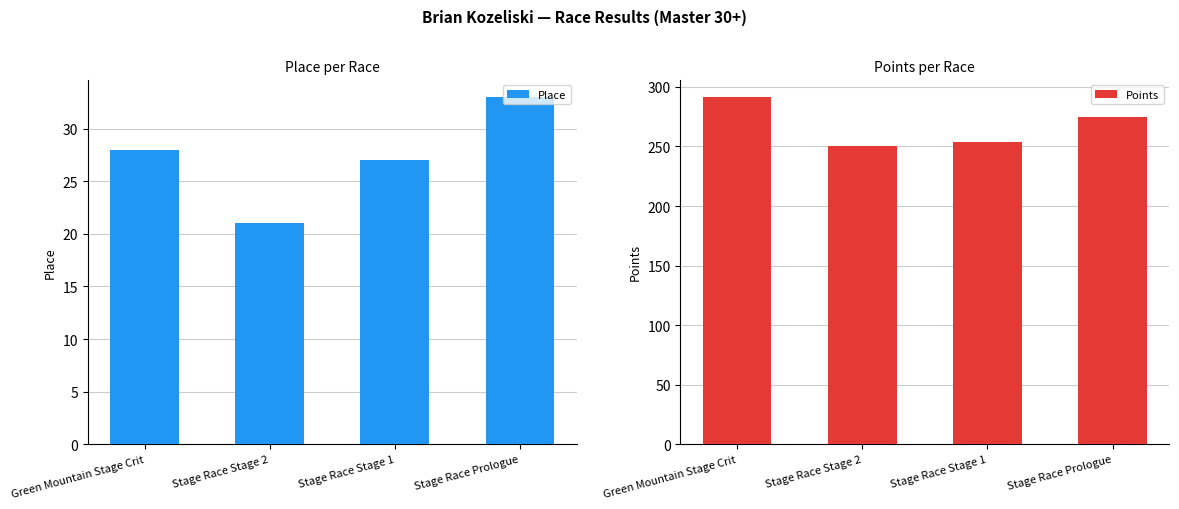

How many data points does each series have?

4